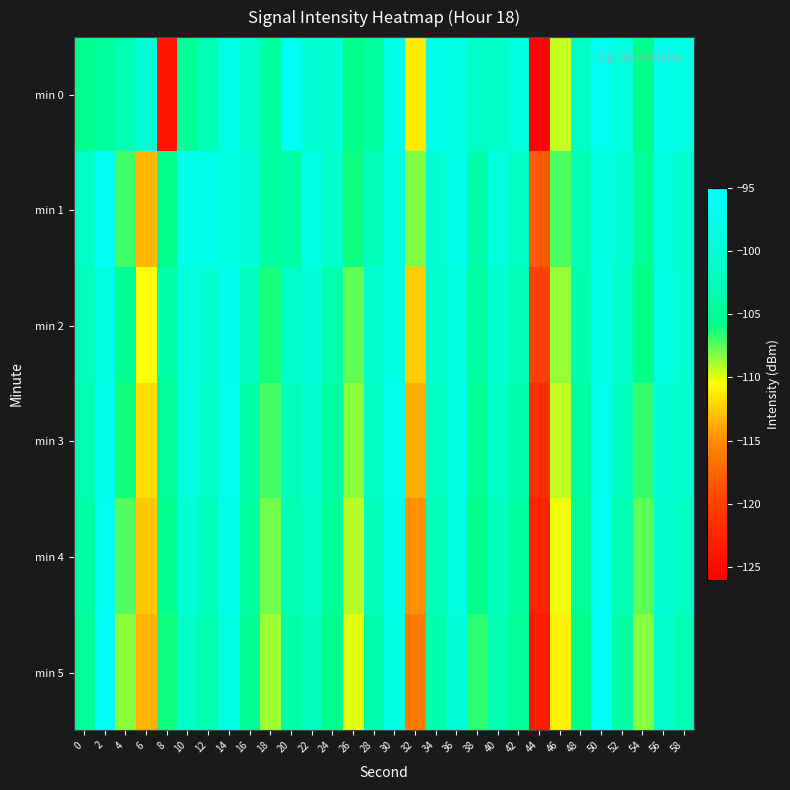

Reading left to right, list all the values displayed in this chart.

min 0: 0=-105.3	2=-104.4	4=-102.8	6=-99.9	8=-124.0	10=-104.9	12=-102.6	14=-98.0	16=-101.0	18=-104.4	20=-96.5	22=-100.5	24=-100.6	26=-105.8	28=-104.2	30=-97.8	32=-111.3	34=-97.7	36=-98.4	38=-101.6	40=-101.0	42=-99.1	44=-125.5	46=-109.4	48=-101.6	50=-96.7	52=-99.0	54=-105.6	56=-97.6	58=-98.7
min 1: 0=-101.7	2=-96.3	4=-107.0	6=-113.3	8=-105.6	10=-97.6	12=-97.6	14=-98.9	16=-99.9	18=-104.1	20=-103.5	22=-98.2	24=-101.3	26=-106.1	28=-102.4	30=-99.0	32=-108.2	34=-100.5	36=-97.8	38=-103.6	40=-99.1	42=-101.8	44=-118.3	46=-107.2	48=-102.9	50=-98.5	52=-100.2	54=-104.7	56=-99.3	58=-101.1
min 2: 0=-102.3	2=-98.7	4=-105.1	6=-110.5	8=-103.8	10=-99.2	12=-100.6	14=-97.4	16=-102.1	18=-106.3	20=-101.5	22=-99.8	24=-103.2	26=-107.6	28=-100.9	30=-98.3	32=-112.4	34=-101.0	36=-99.1	38=-104.2	40=-100.7	42=-102.5	44=-120.1	46=-108.6	48=-103.4	50=-97.9	52=-101.3	54=-105.9	56=-98.8	58=-100.4
min 3: 0=-103.1	2=-97.5	4=-106.2	6=-111.8	8=-104.6	10=-98.7	12=-101.4	14=-96.9	16=-103.5	18=-107.1	20=-102.3	22=-100.6	24=-104.1	26=-108.4	28=-101.7	30=-97.1	32=-113.6	34=-101.8	36=-98.4	38=-105.0	40=-101.5	42=-103.3	44=-121.9	46=-109.4	48=-104.2	50=-97.2	52=-102.1	54=-106.7	56=-99.6	58=-101.2
min 4: 0=-104.0	2=-96.8	4=-107.3	6=-112.6	8=-105.4	10=-100.1	12=-102.2	14=-97.7	16=-104.3	18=-107.9	20=-103.1	22=-101.4	24=-104.9	26=-109.2	28=-102.5	30=-97.9	32=-114.8	34=-102.6	36=-99.2	38=-105.8	40=-102.3	42=-104.1	44=-122.7	46=-110.2	48=-105.0	50=-96.5	52=-102.9	54=-107.5	56=-100.4	58=-102.0
min 5: 0=-104.9	2=-96.1	4=-108.4	6=-113.4	8=-106.2	10=-101.5	12=-103.0	14=-98.5	16=-105.1	18=-108.7	20=-103.9	22=-102.2	24=-105.7	26=-110.0	28=-103.3	30=-98.7	32=-116.0	34=-103.4	36=-100.0	38=-106.6	40=-103.1	42=-104.9	44=-123.5	46=-111.0	48=-105.8	50=-95.8	52=-103.7	54=-108.3	56=-101.2	58=-102.8